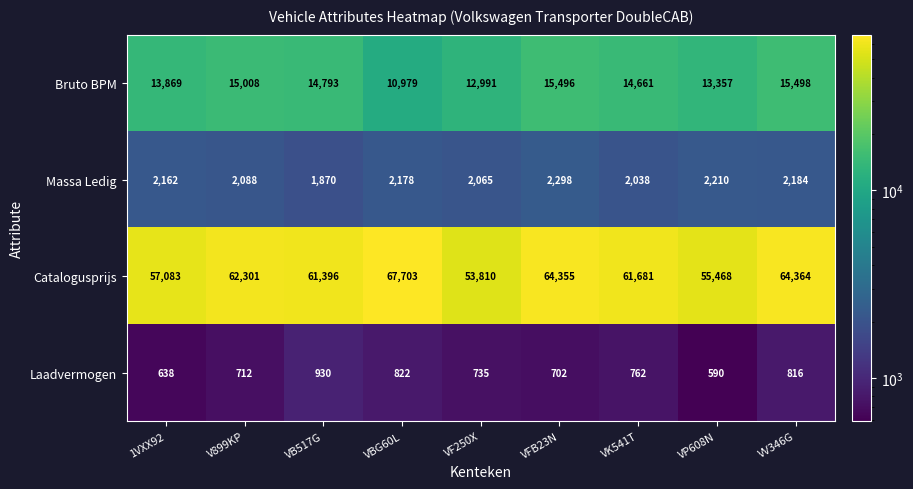

Which series has the largest total across all categories?

Catalogusprijs